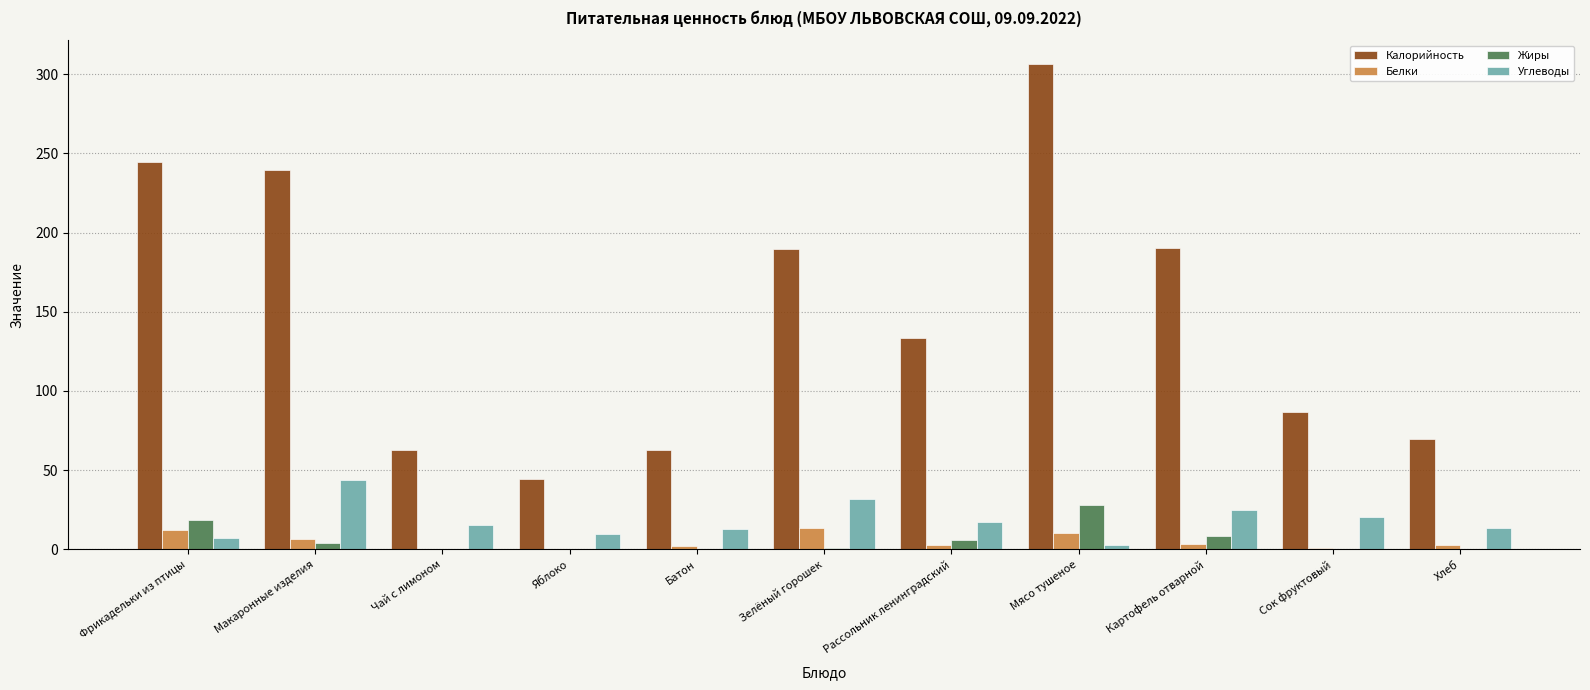

At which category is the sum across all series the highest?

Мясо тушеное